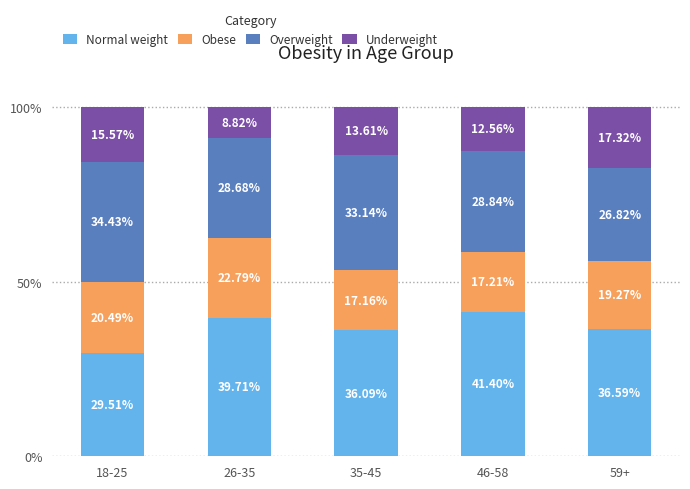

What is the difference between the Normal weight values at 18-25 and 46-58?

11.9